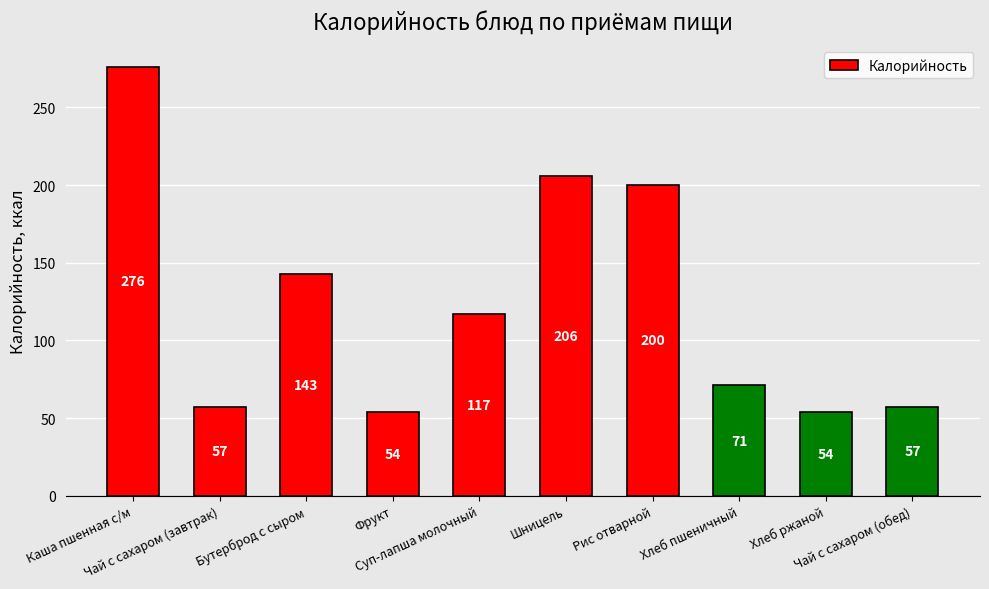

What is the difference between the maximum and minimum values?

222